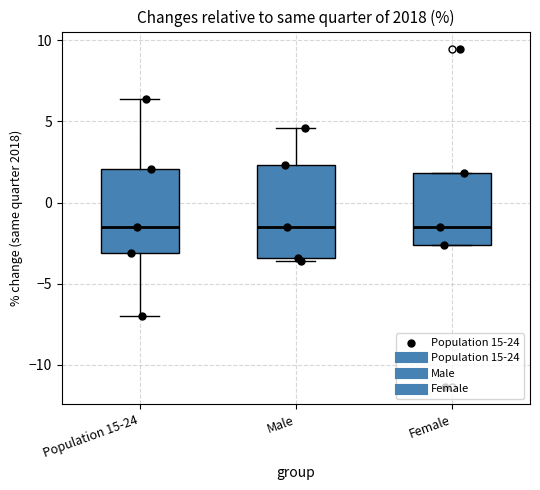

Where is the lower edge of the box for Female on the y-axis? The values are not printed on the chart, so give them approximately, as read against the axis.

-2.5